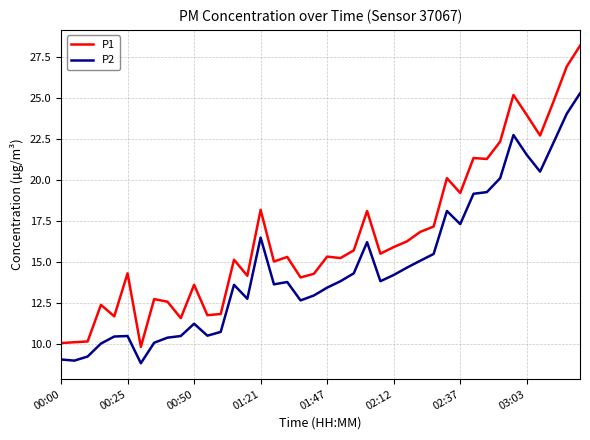

List the series in order of their peak value, highest first.

P1, P2